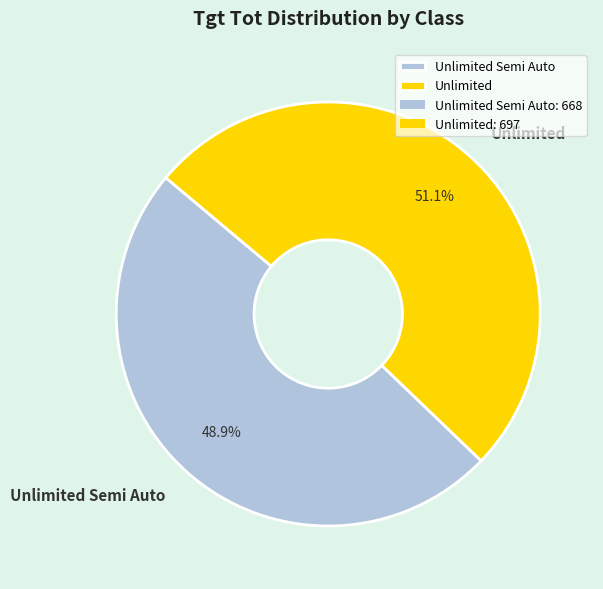

Which has a higher value, Unlimited or Unlimited Semi Auto?

Unlimited